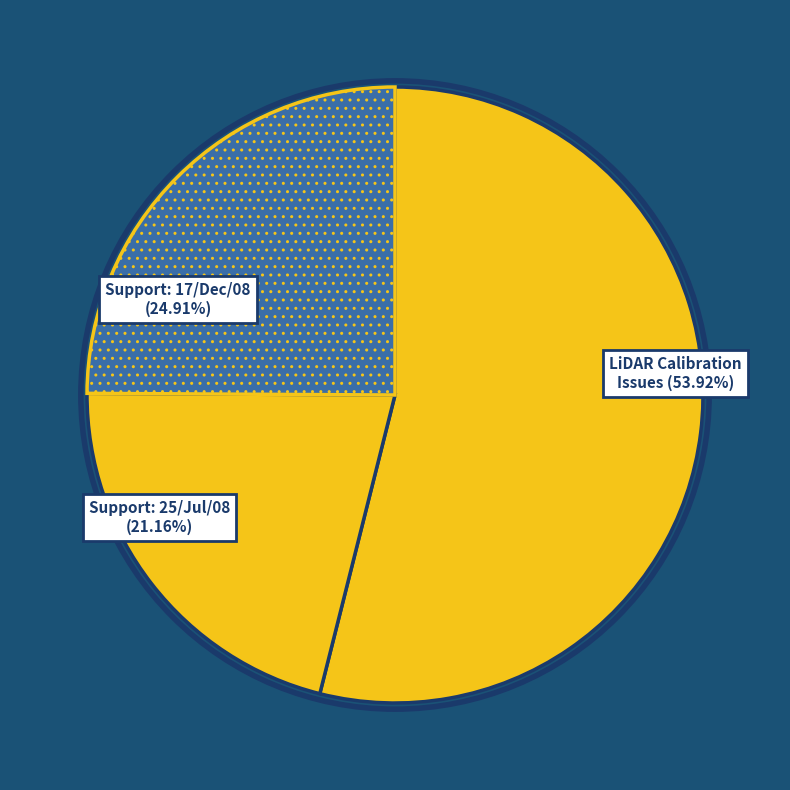

How many segments does this pie chart have?

3